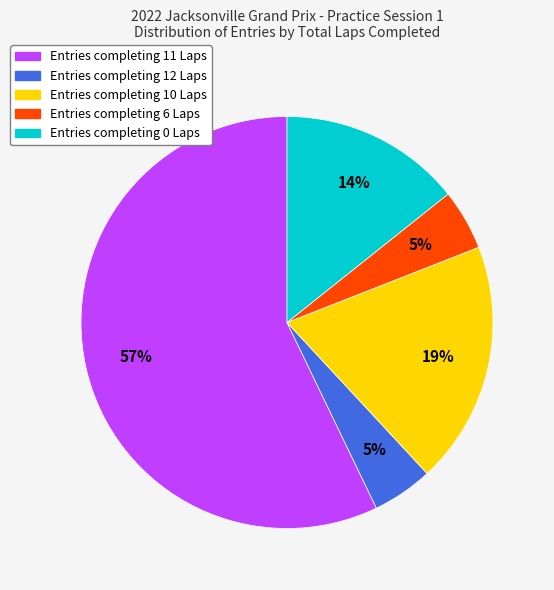

Is there any slice that represents more than half of the pie?

Yes